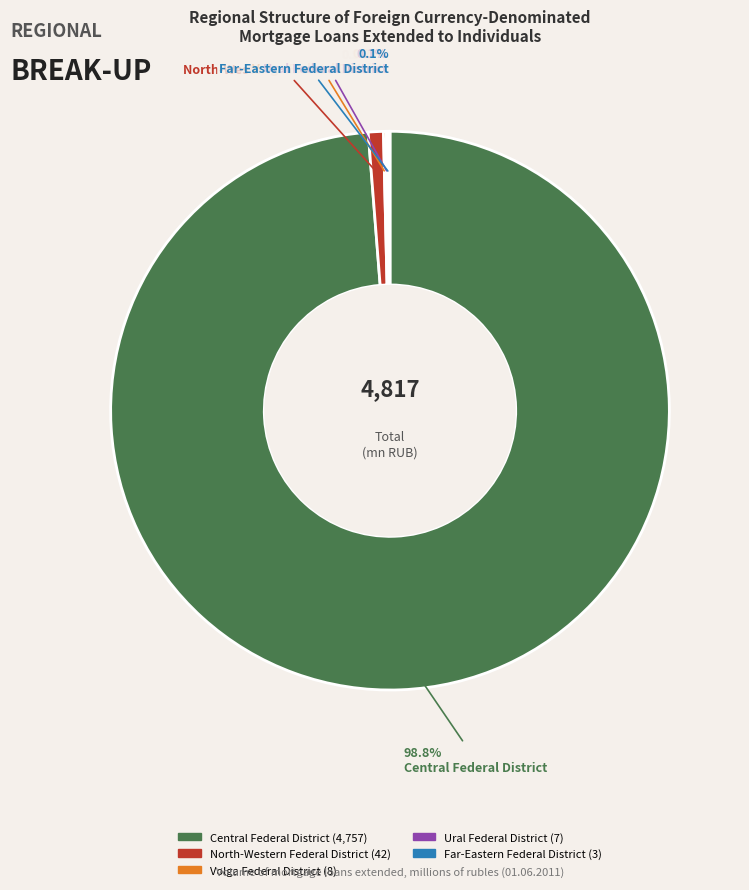

To the nearest percent, what is the average slice percentage?

20%